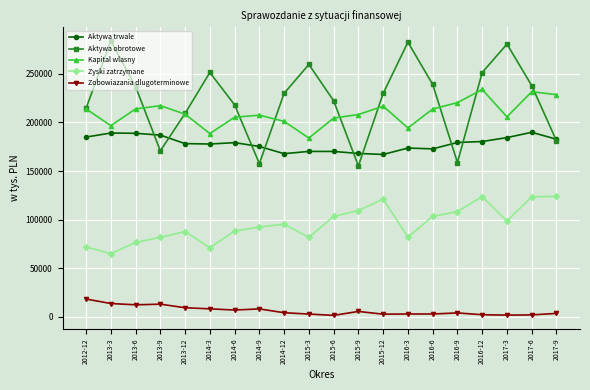

The value of Aktywa obrotowe at 2017-9 is 277204. True or false?

False